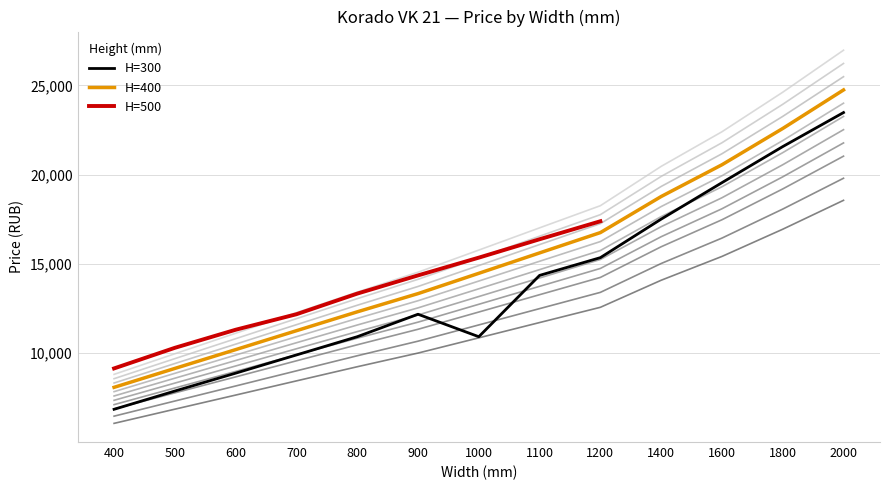

Is the value of H=400 at 900 greater than the value of H=500 at 2000?

No